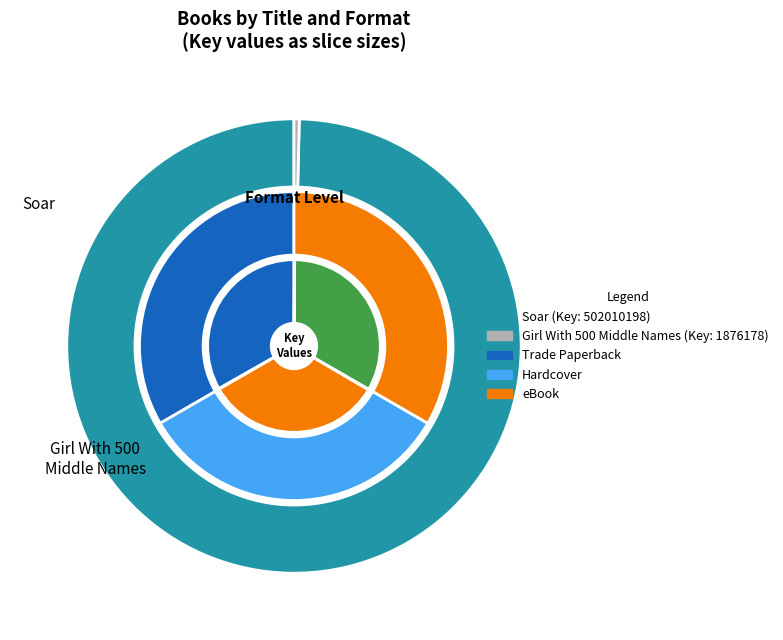

Rank the series at Soar (Trade Paperback) from highest to lowest value.

Trade Paperback, Hardcover, eBook